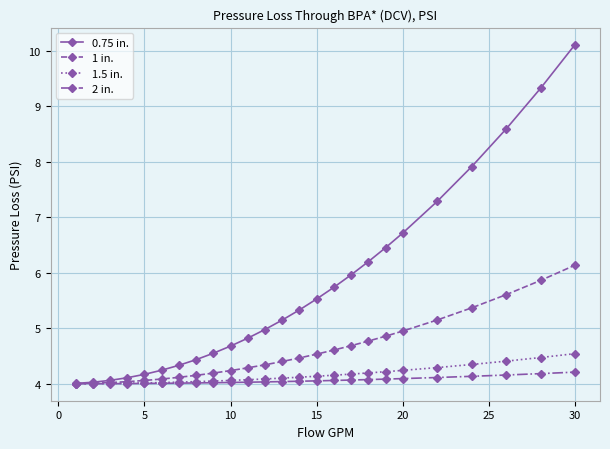

Which series has the largest total across all categories?

0.75 in.